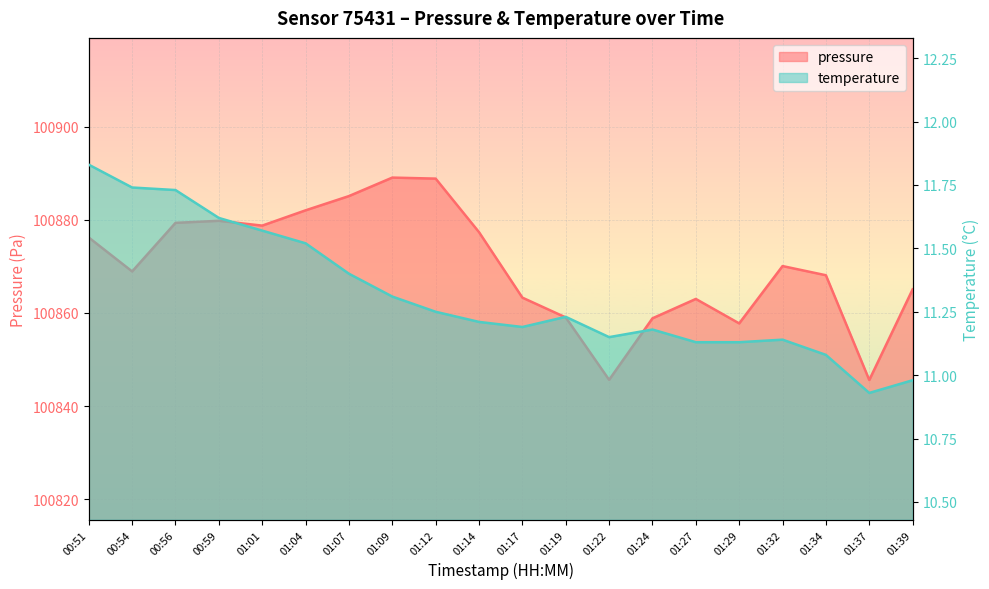

True or false: temperature has a value of 21.1 at 00:51.

False